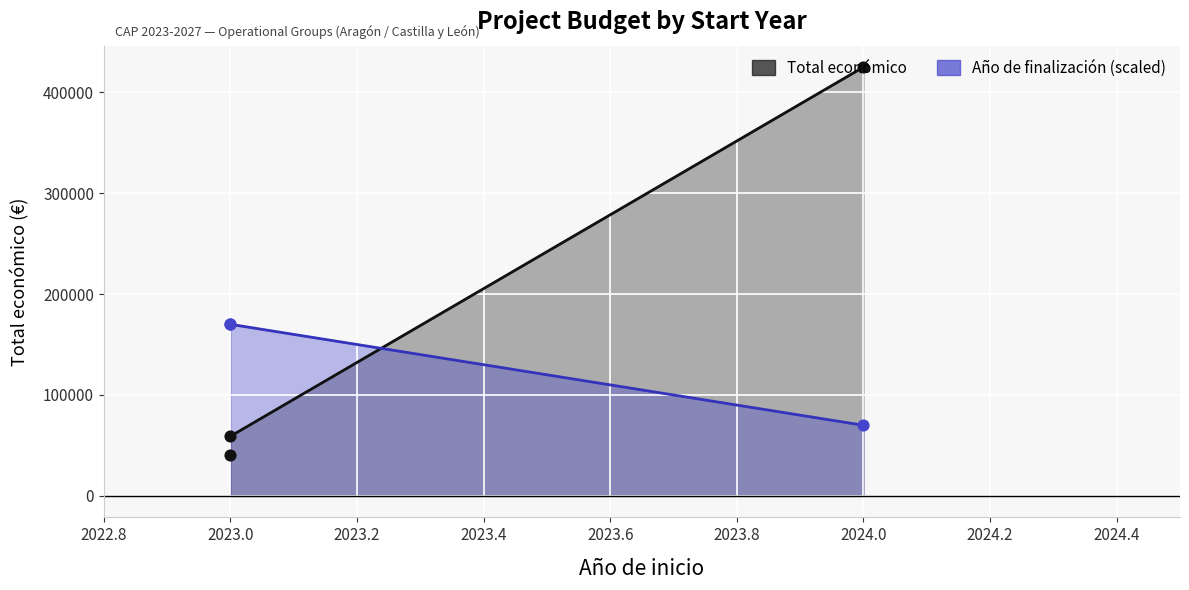

Which series has the largest total across all categories?

Total económico